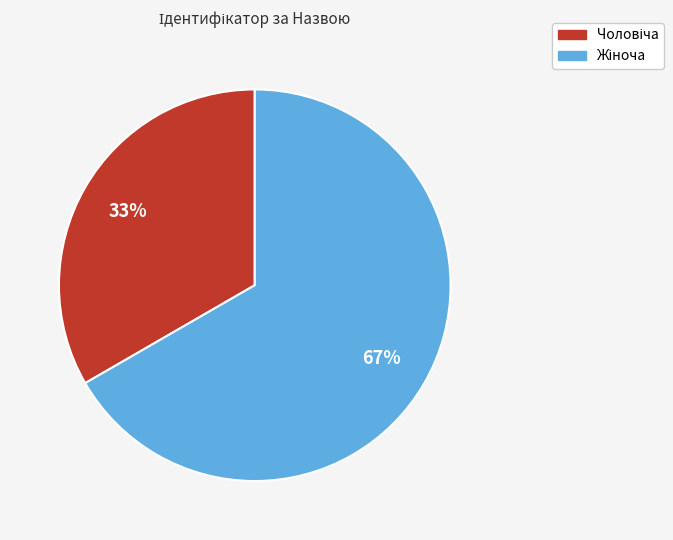

To the nearest percent, what is the average slice percentage?

50%